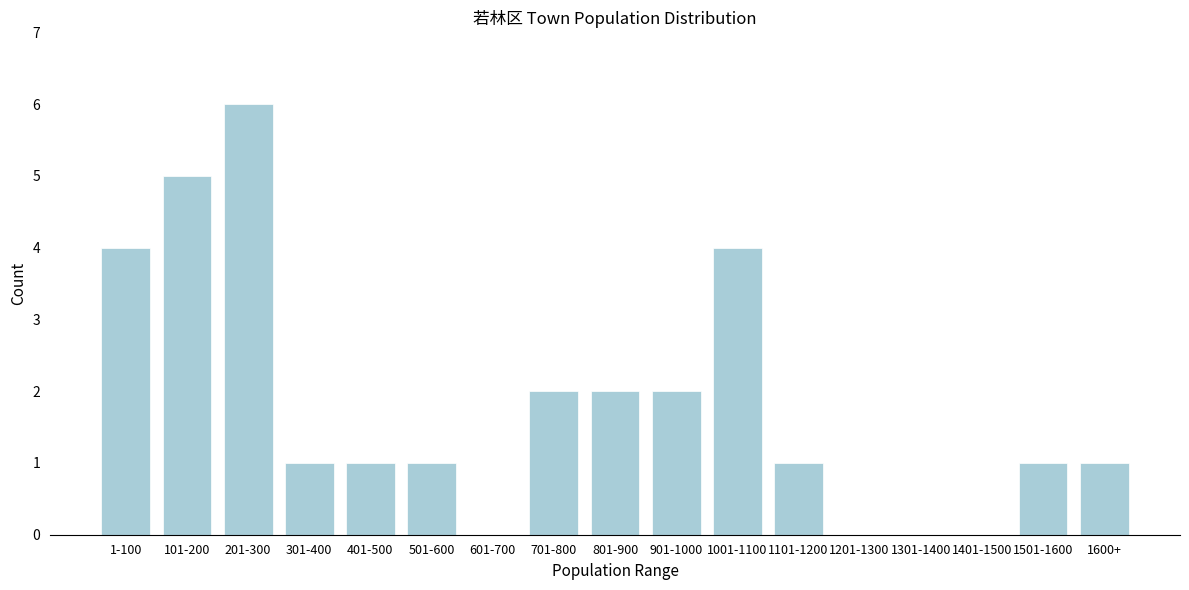

Reading left to right, list all the values displayed in this chart.

1-100=4	101-200=5	201-300=6	301-400=1	401-500=1	501-600=1	601-700=0	701-800=2	801-900=2	901-1000=2	1001-1100=4	1101-1200=1	1201-1300=0	1301-1400=0	1401-1500=0	1501-1600=1	1600+=1